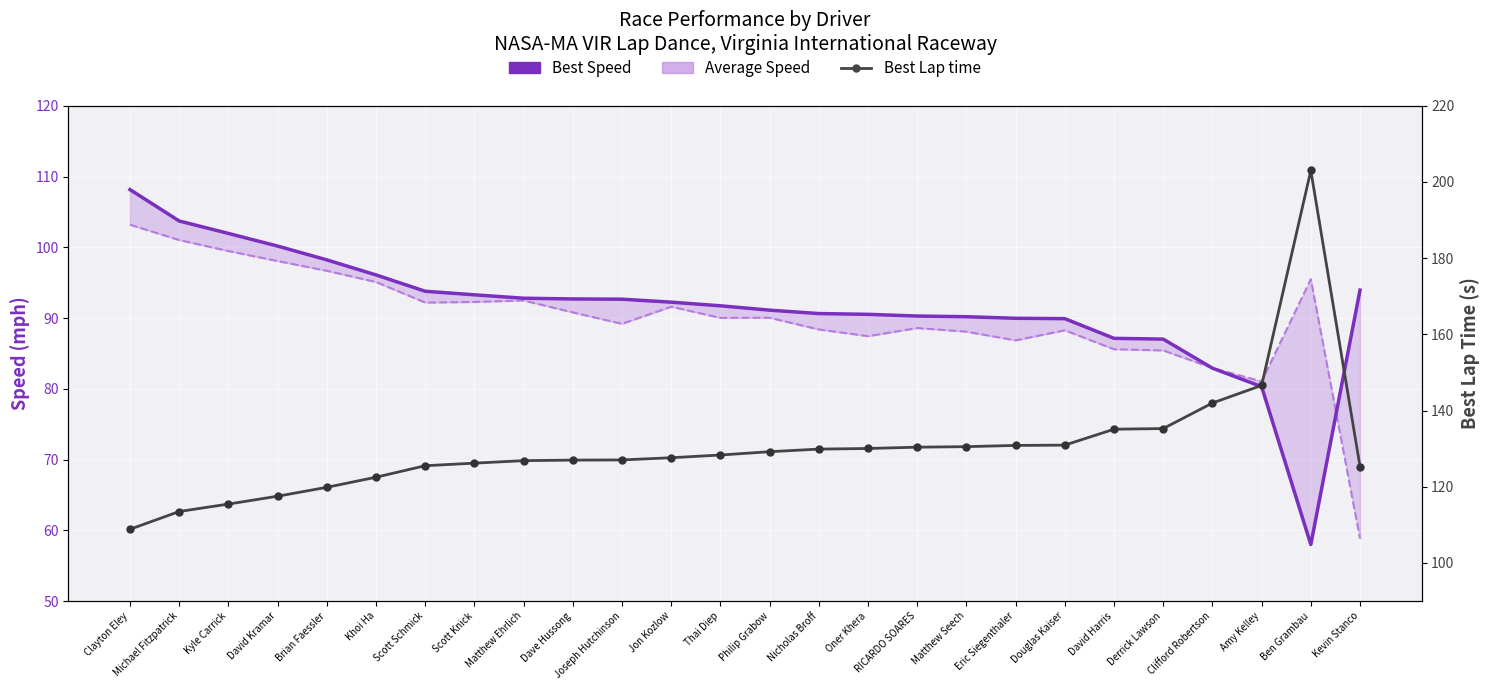

At which category is the sum across all series the highest?

Ben Grambau